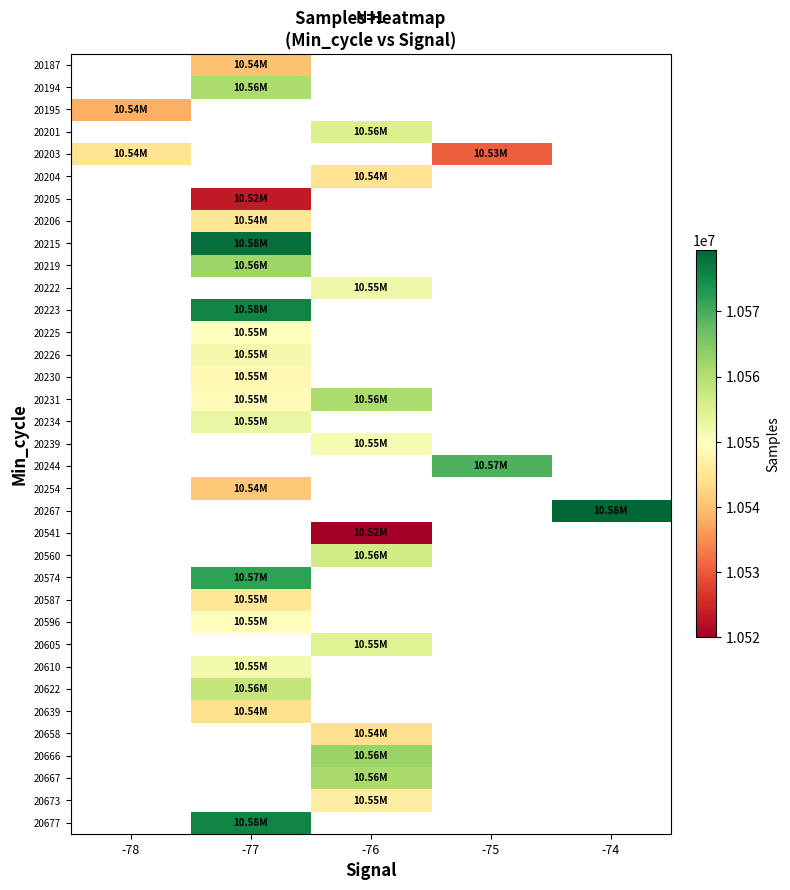

The 20194 series shows 15817742.7 at -77. True or false?

False